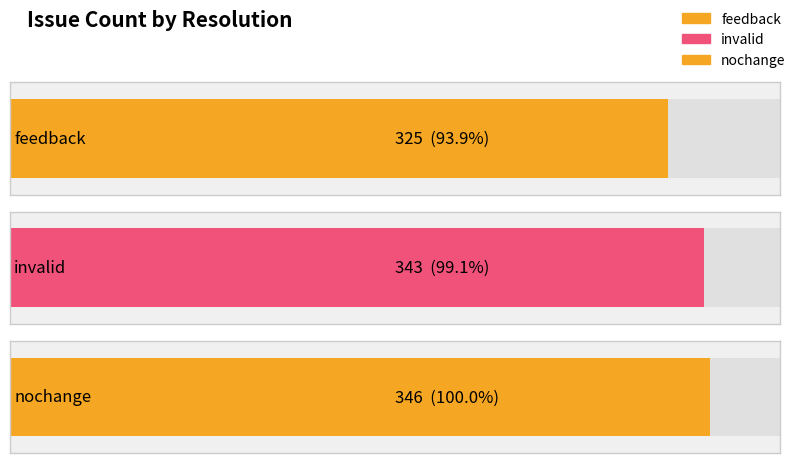

What is the sum of all values?

1014